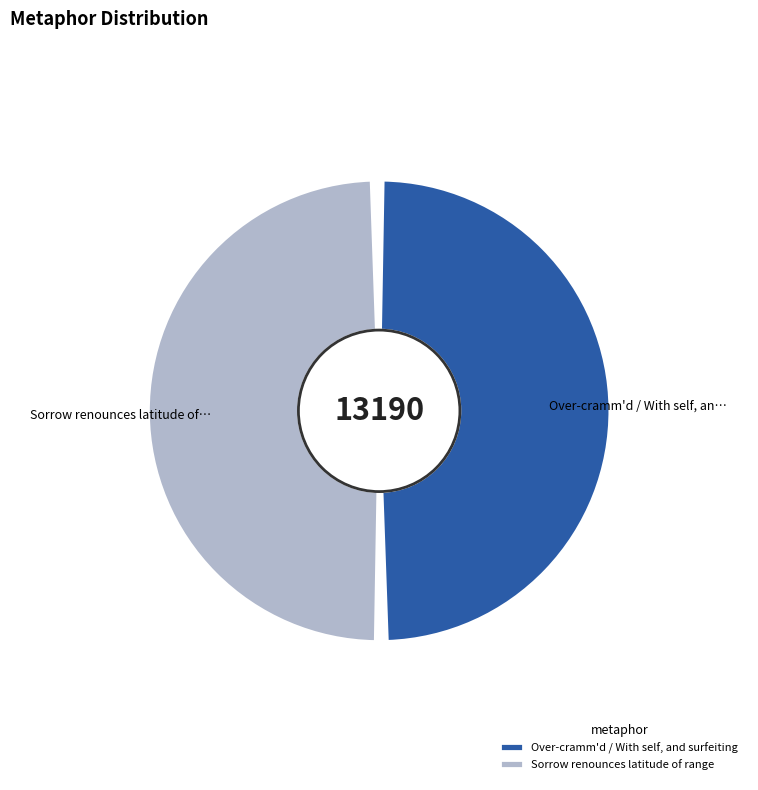

Which slice is the largest?

Sorrow renounces latitude of range